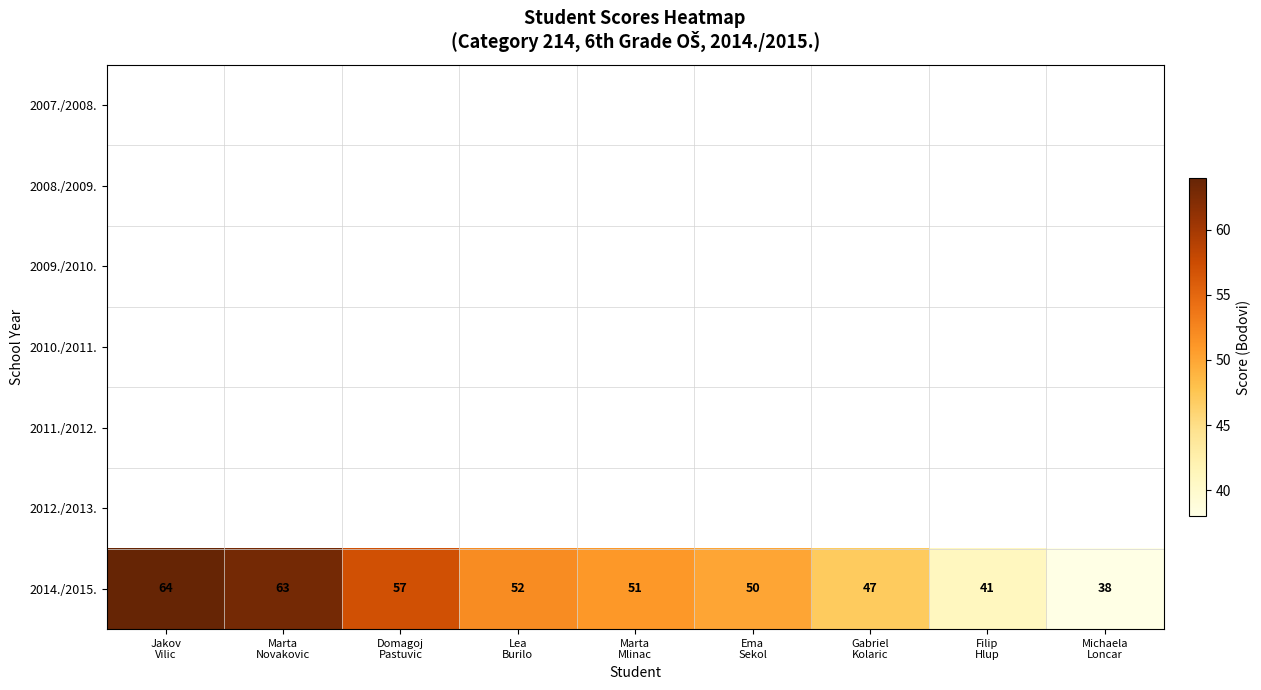

What is the difference between the maximum and minimum values in the 2014./2015. series?

26